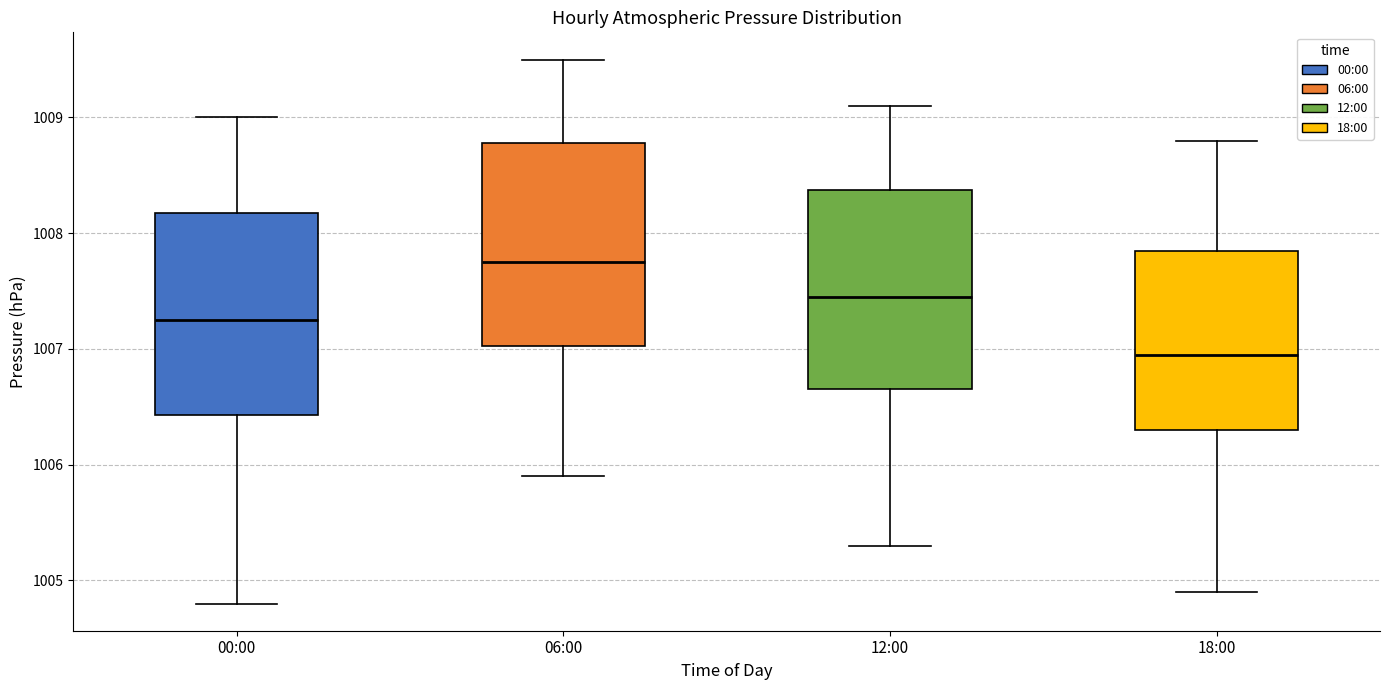

Which box has the highest median line?

06:00